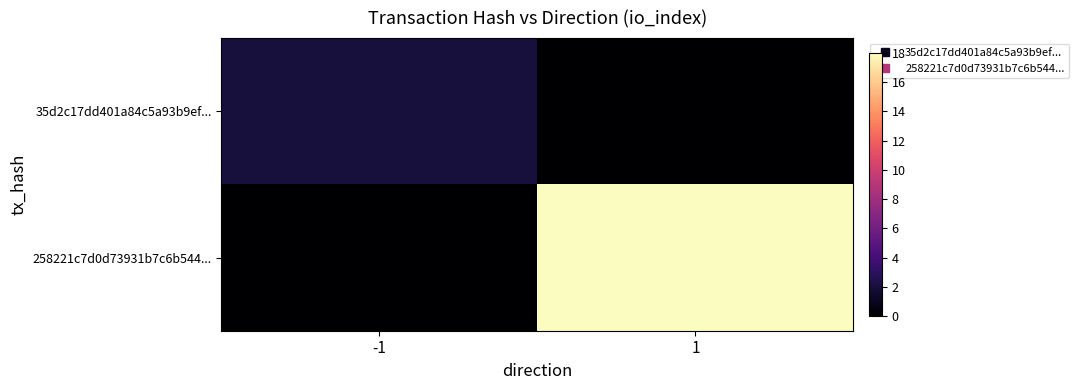

What is the total value across all series at -1?

2